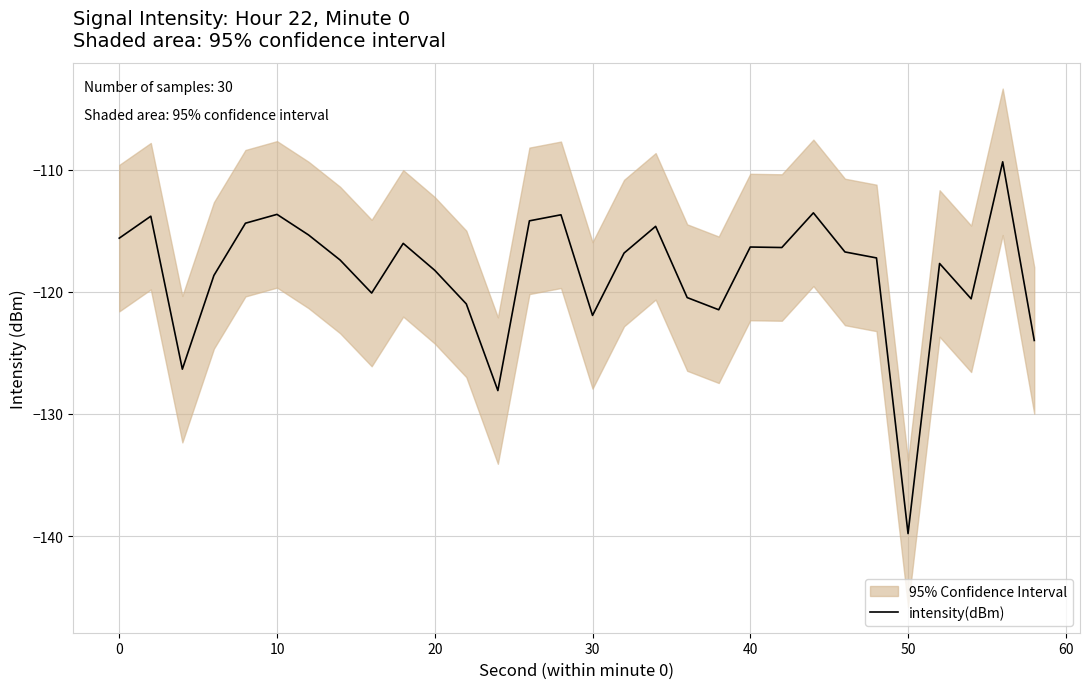

What is the maximum value for intensity(dBm)?

-109.3